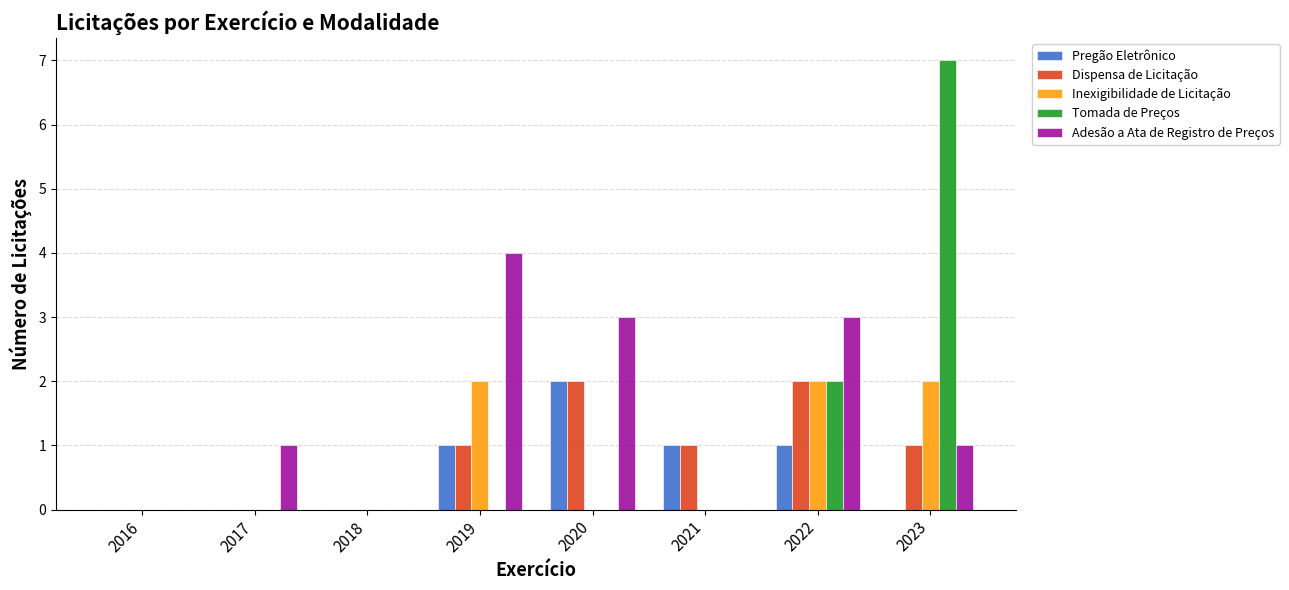

What is the sum of all Inexigibilidade de Licitação values?

6